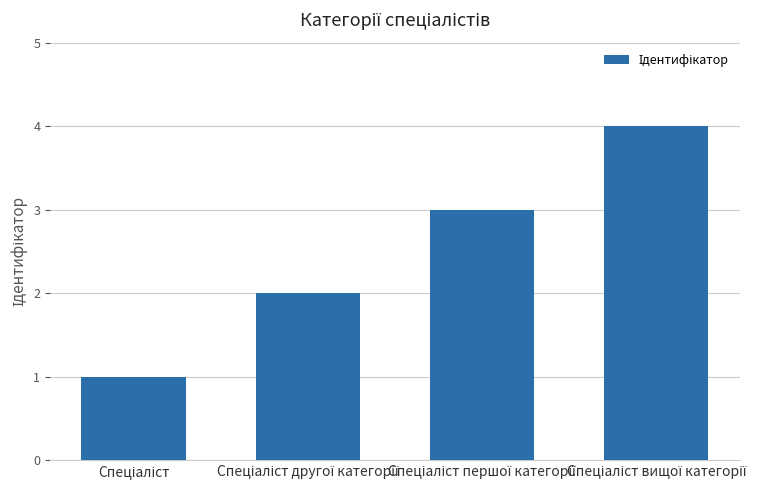

Reading left to right, what are all the values shown in this chart?

1	2	3	4